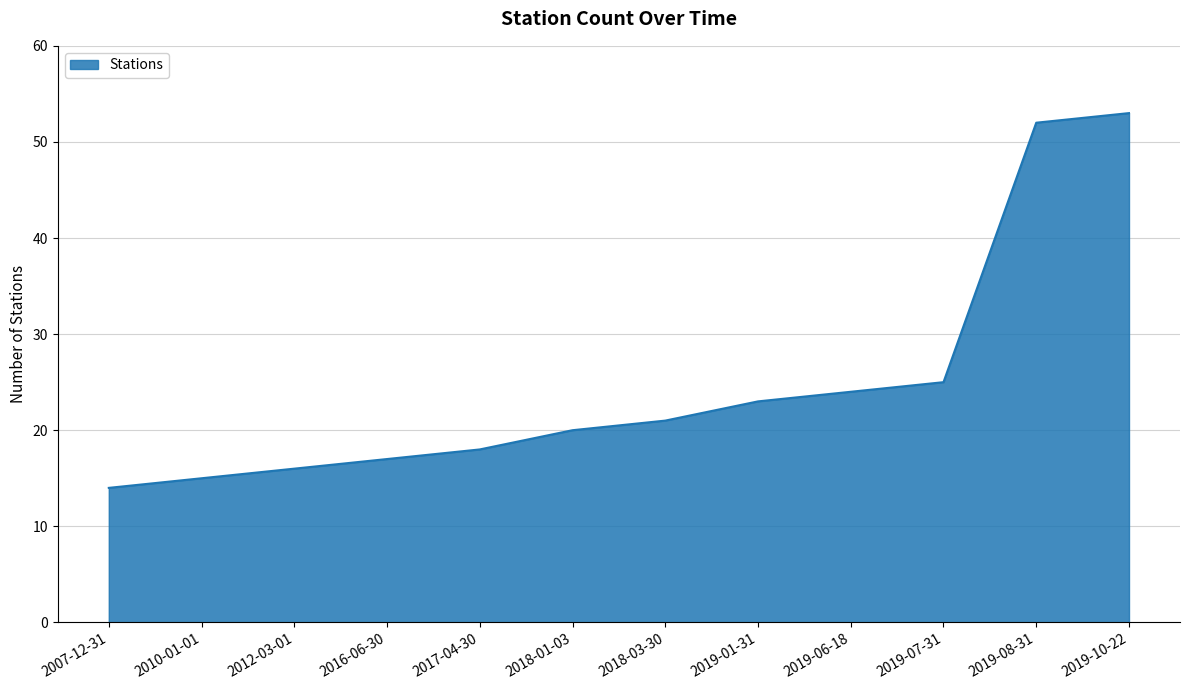

What is the average value?

25